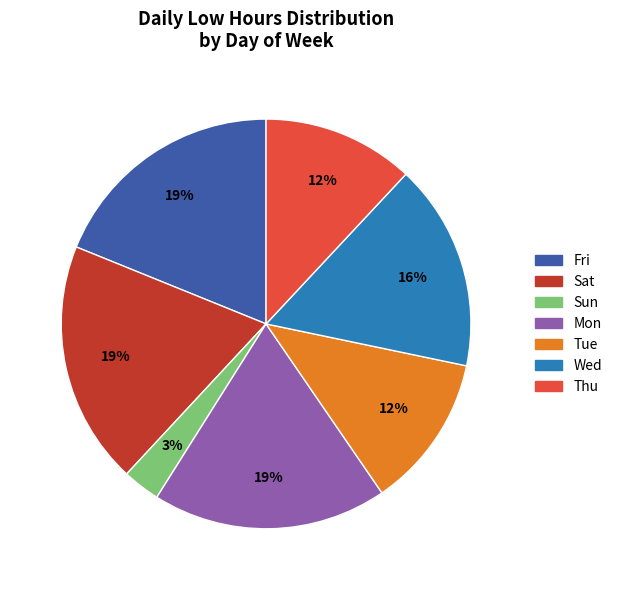

Which category has the smallest portion of the pie?

Sun